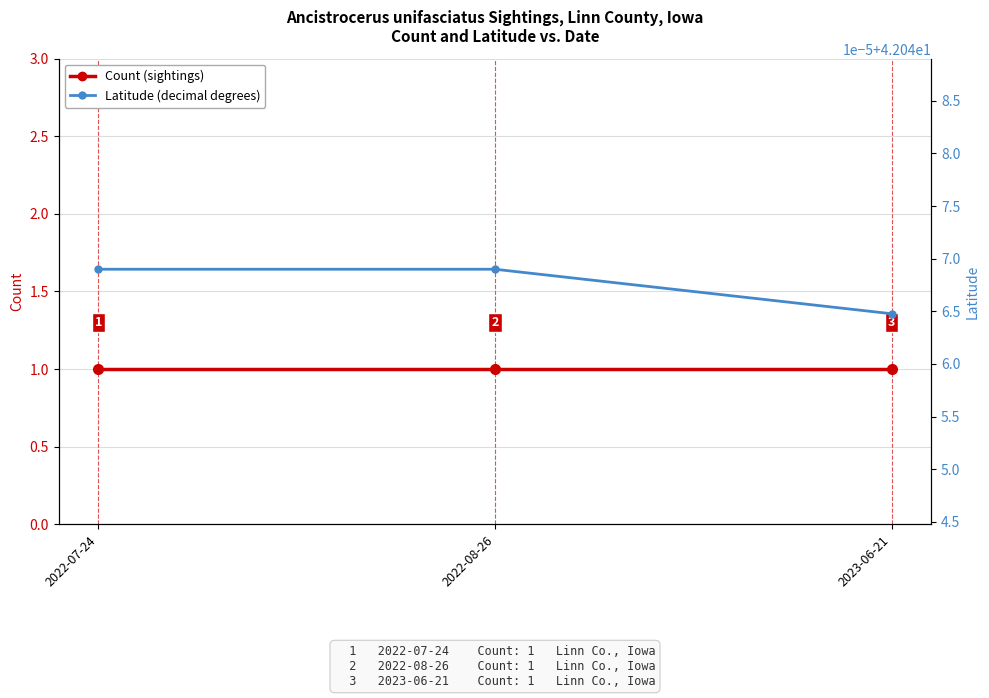

Count the number of data series in this chart.

2